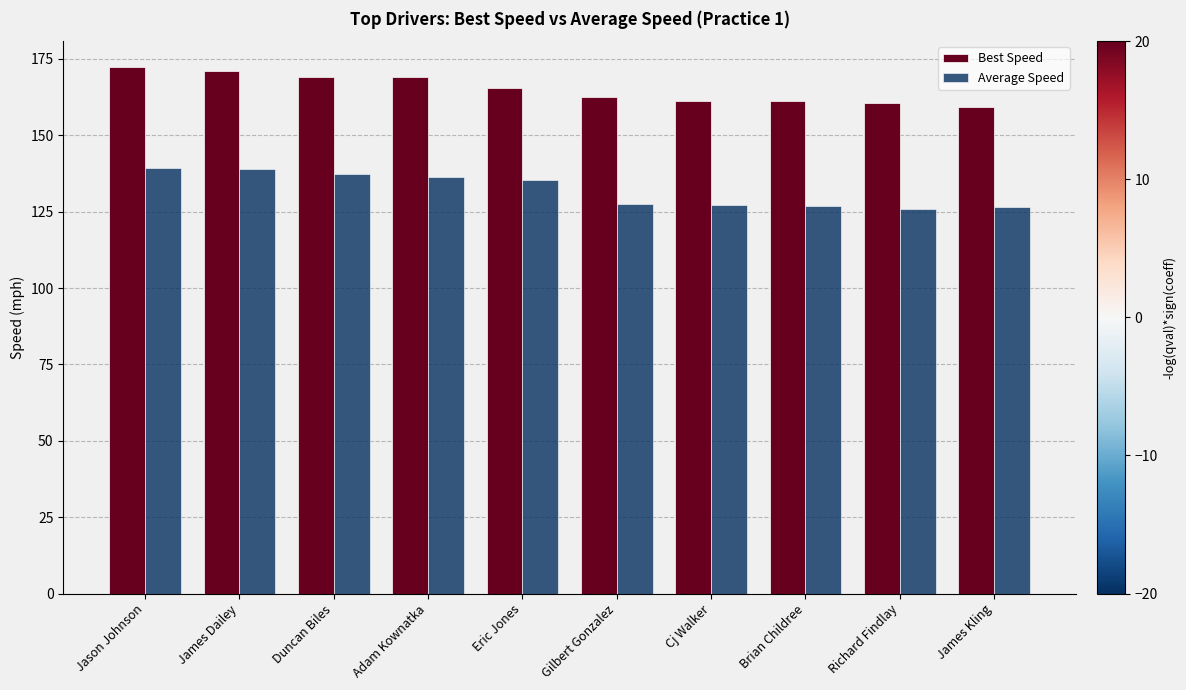

Which series changed the most between Duncan Biles and Cj Walker?

Average Speed